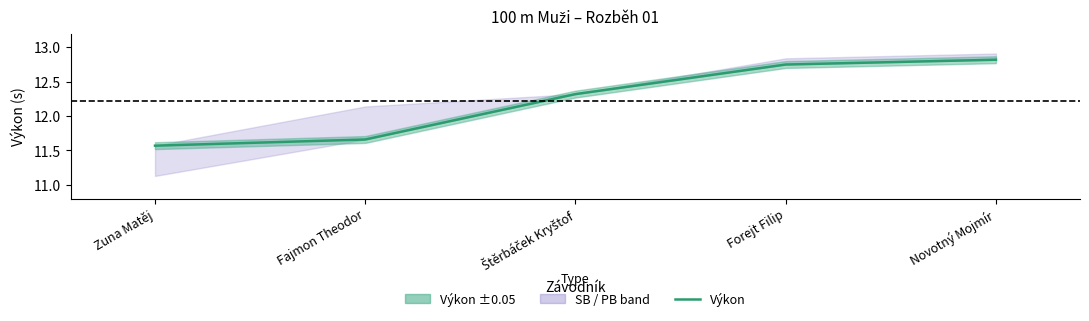

How many values exceed 12?

3